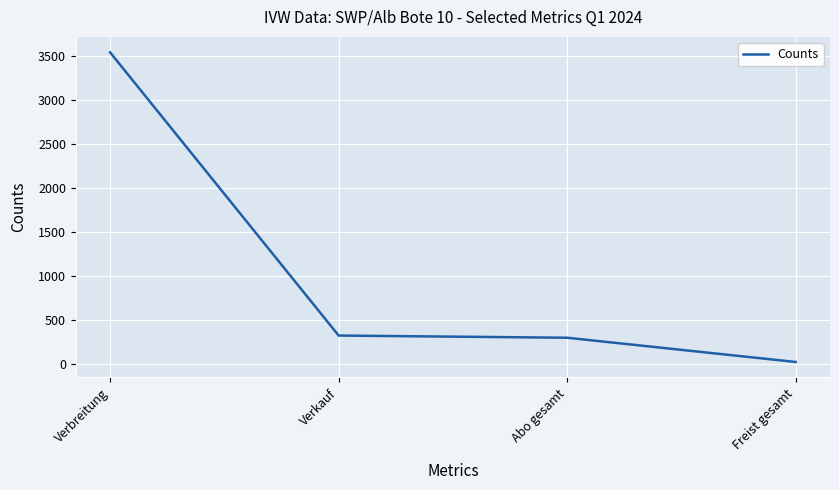

Count the number of data series in this chart.

1